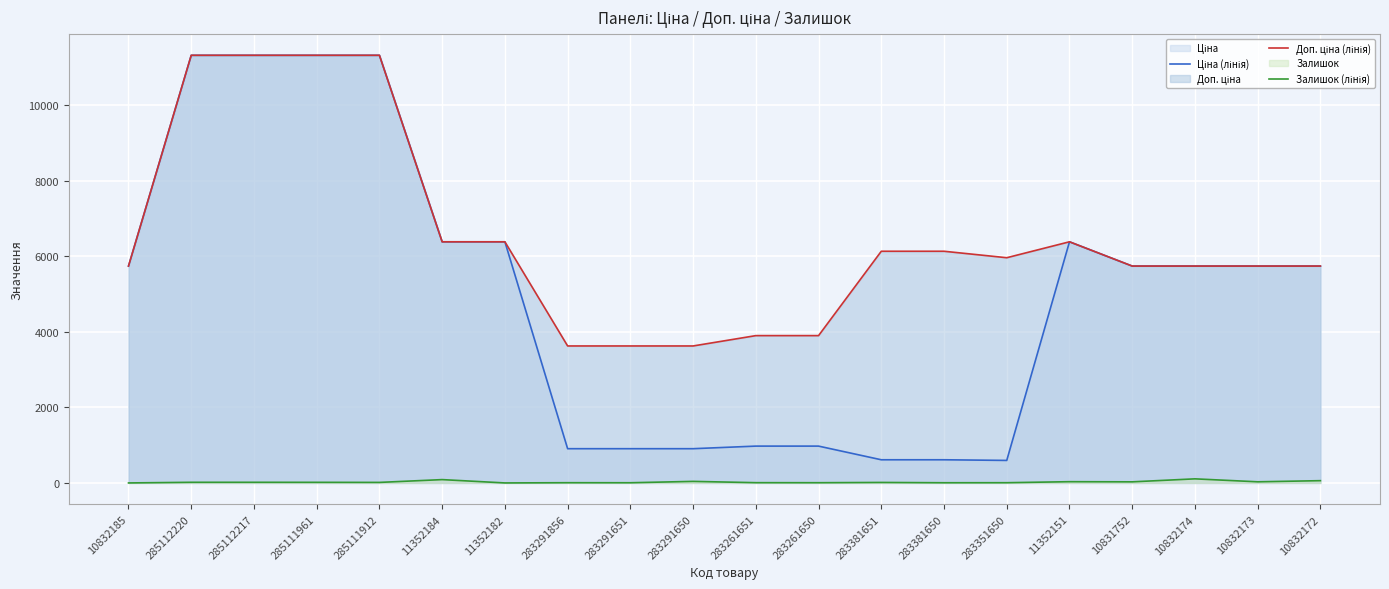

Between 285111961 and 283381651, which series saw the biggest shift?

Ціна (лінія)